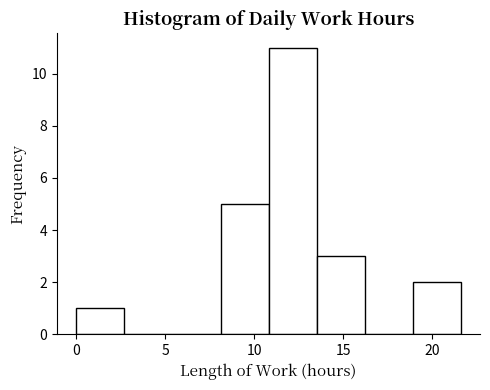

How tall is the bar that spans 13.5 to 16.0 on the x-axis? Neither the bar edges nor the heights are printed on the chart, so give them approximately, as read against the axes.

3